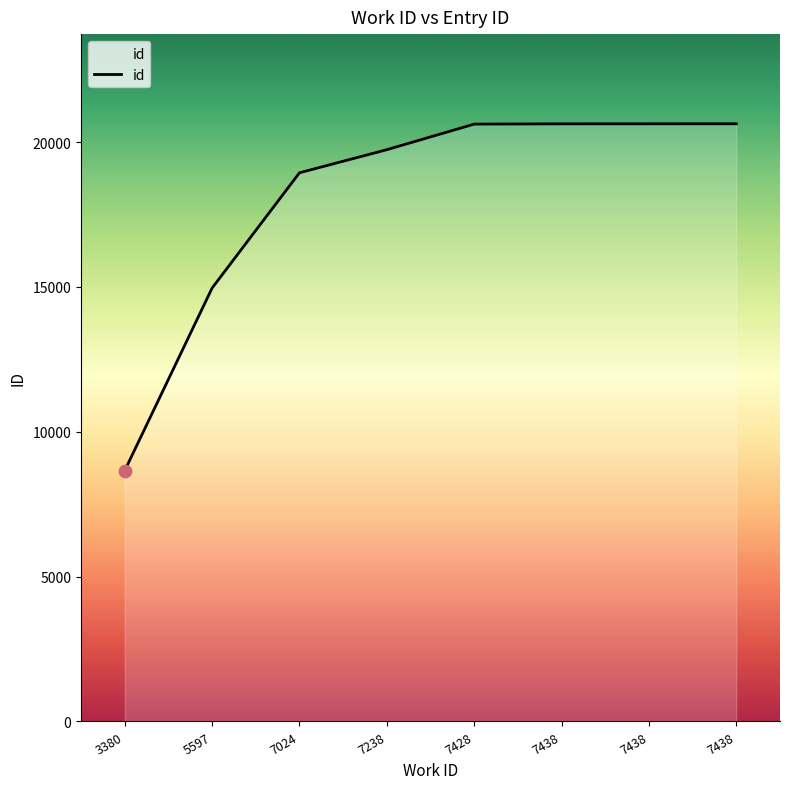

What is the ratio of the value at 7024 to the value at 3380?

2.2